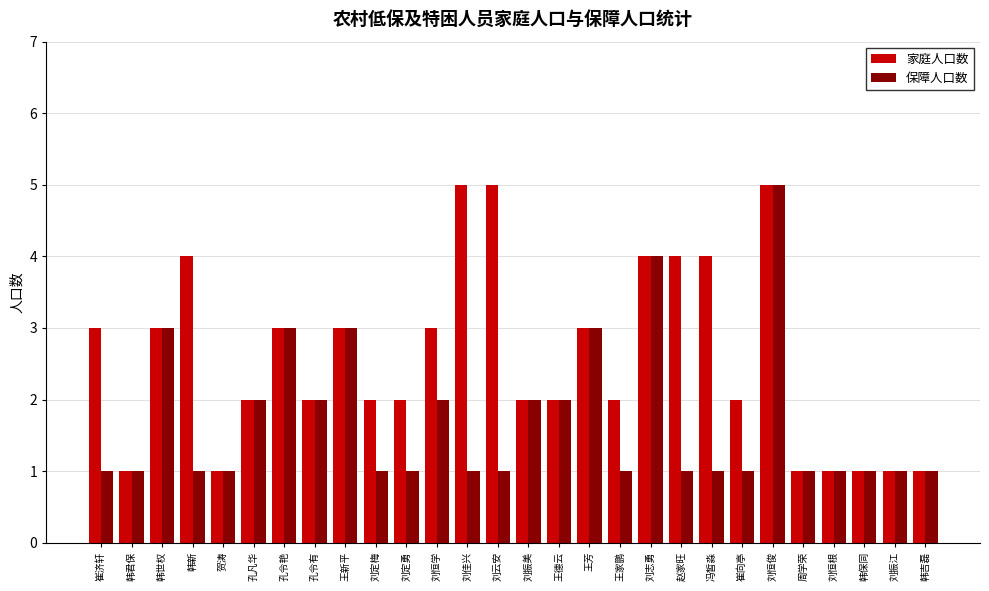

At which label does 家庭人口数 first exceed 2?

崔济轩